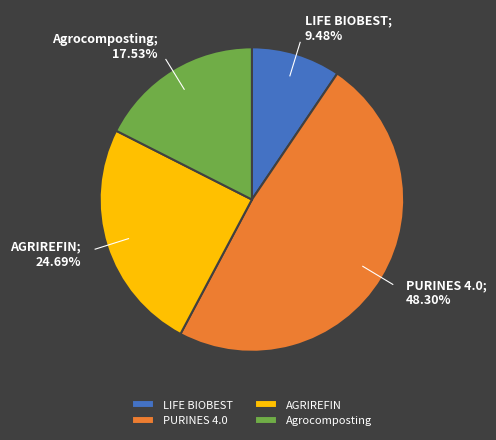

Which slice is the smallest?

LIFE BIOBEST